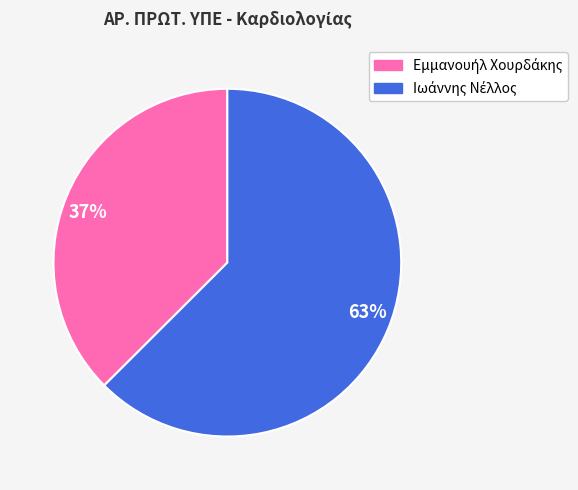

What is the largest slice in the pie chart?

63%